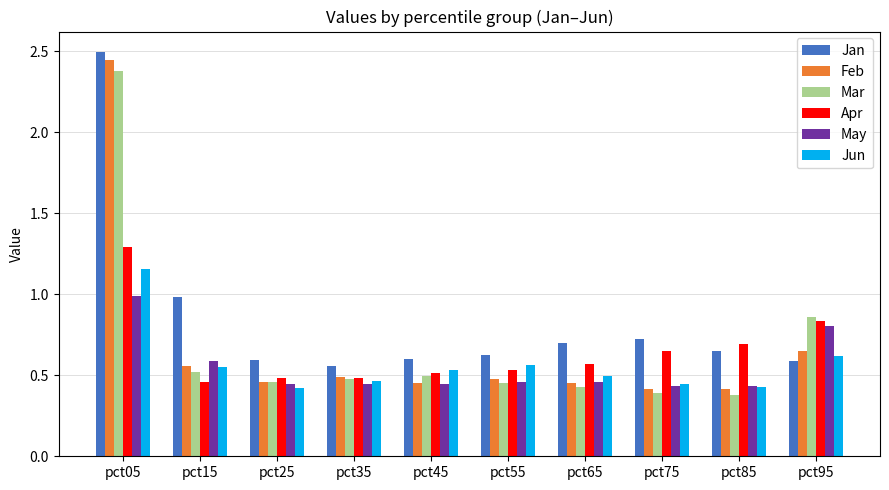

Which series has the largest total across all categories?

Jan